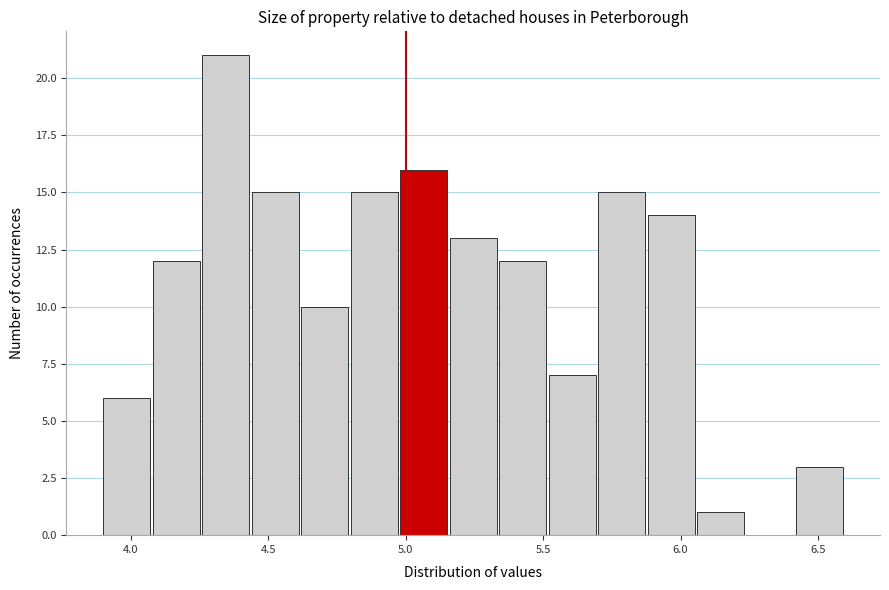

Read against the x-axis, roughly where is the centre of the tallest bar?

4.35